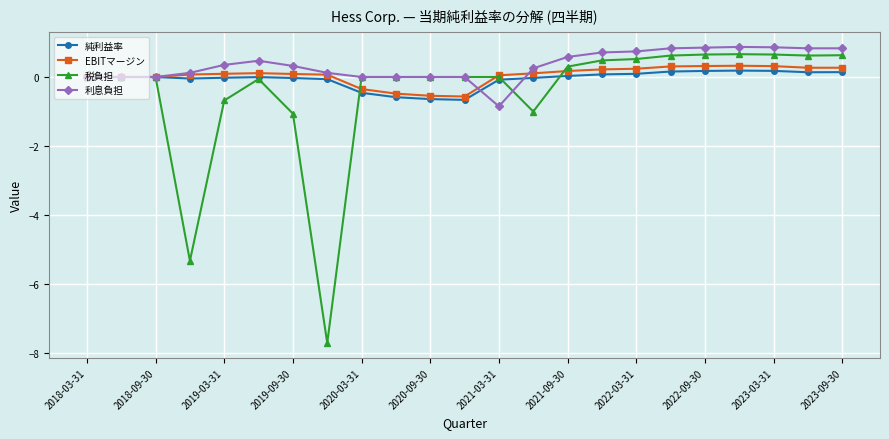

What are all the series names shown in the legend?

純利益率, EBITマージン, 税負担, 利息負担